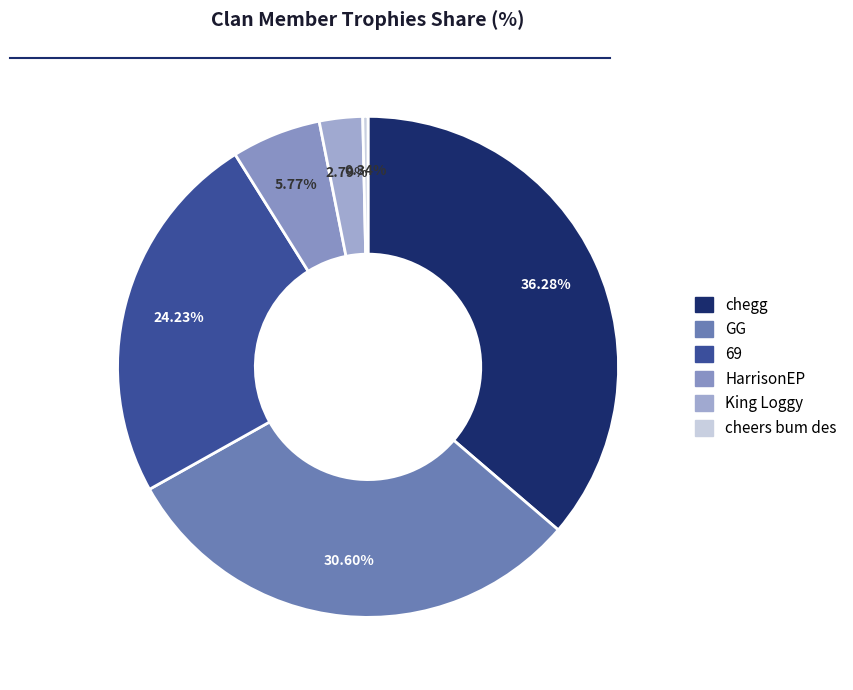

How many segments does this pie chart have?

6